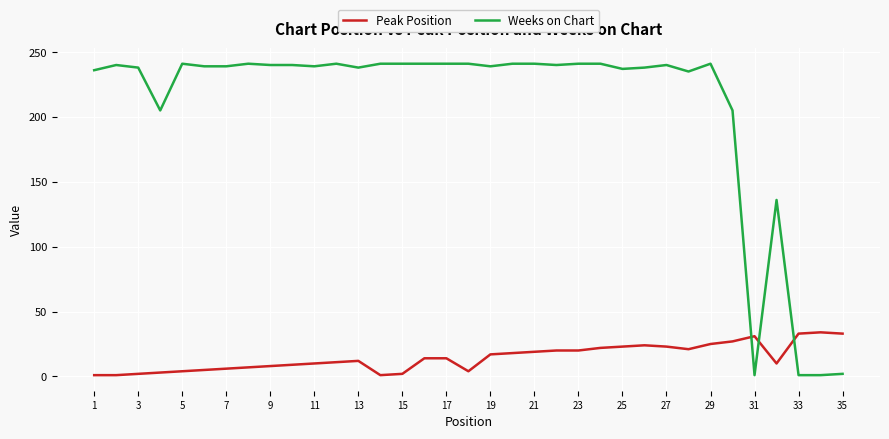

True or false: Weeks on Chart and Peak Position intersect in this chart.

True